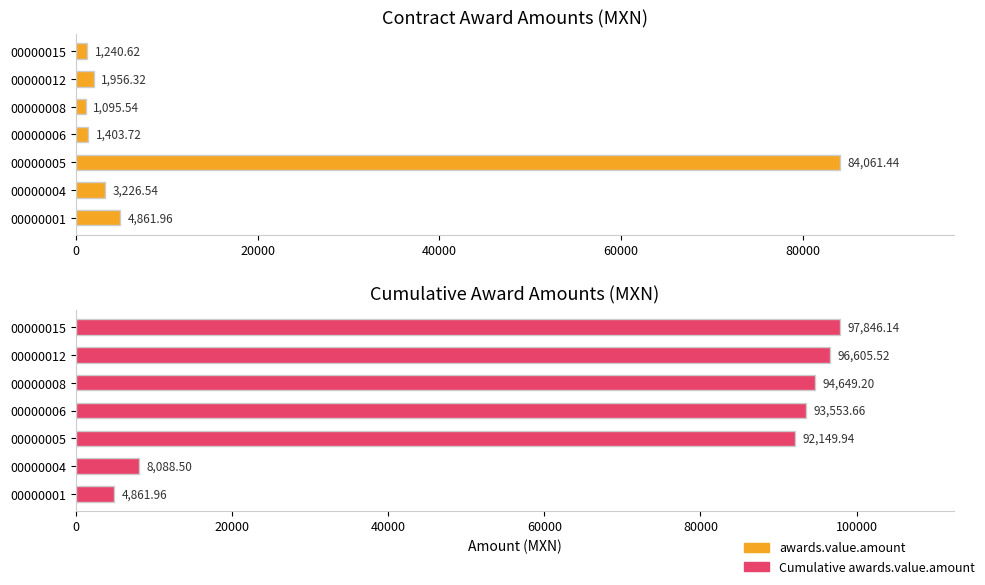

How many values in the awards.value.amount series exceed 1956?

4